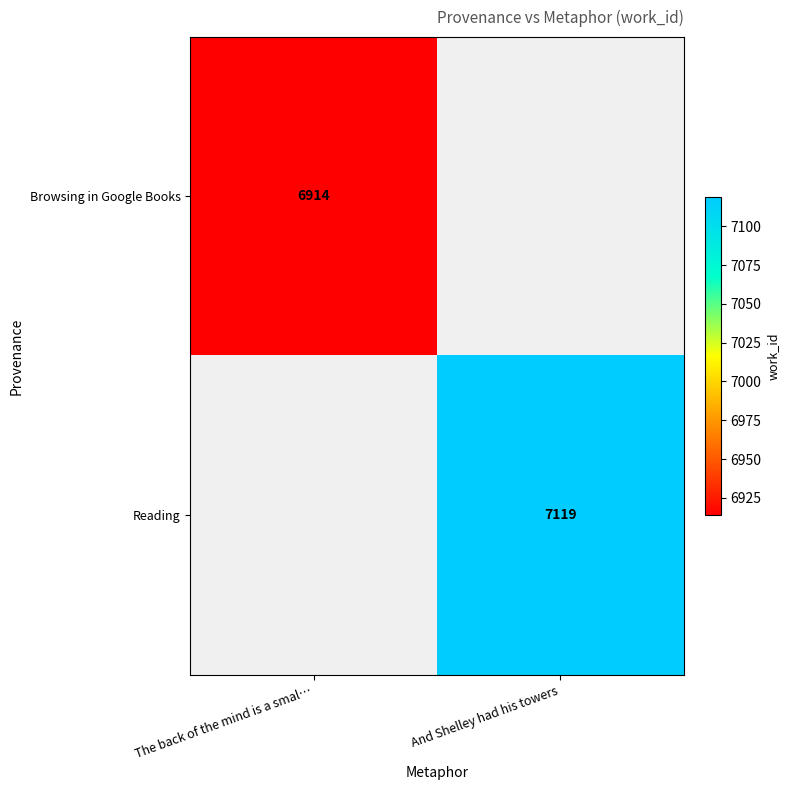

The value of Browsing in Google Books at The back of the mind is a smal… is 6914. True or false?

True